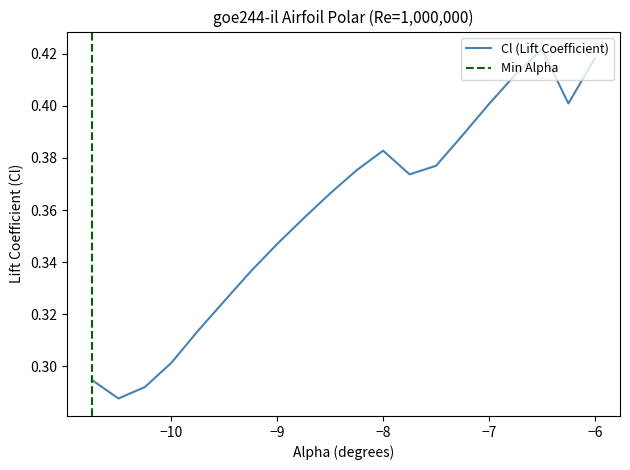

What is the difference between the second highest and minimum values?

0.1